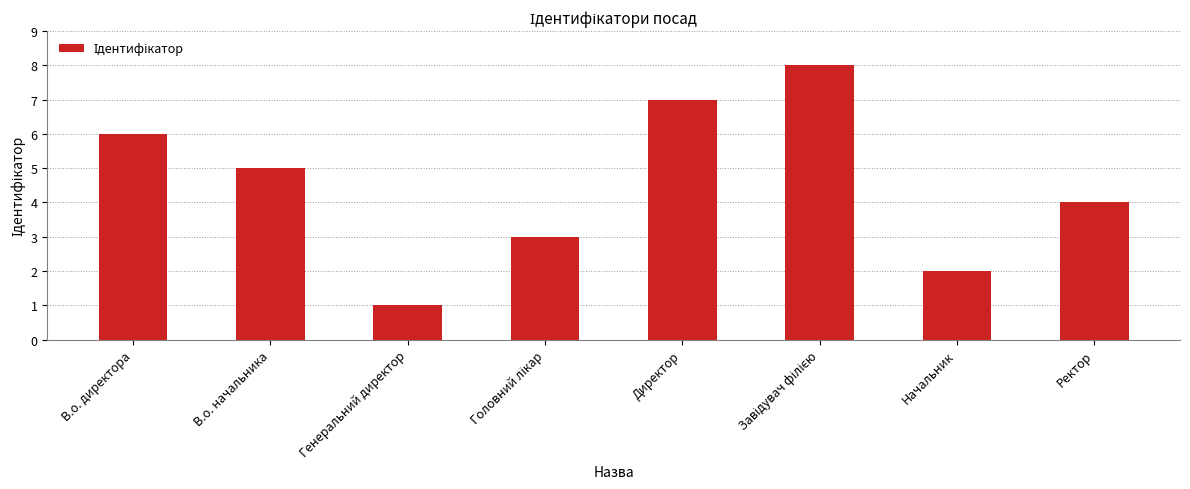

Does the chart contain stacked bars?

No